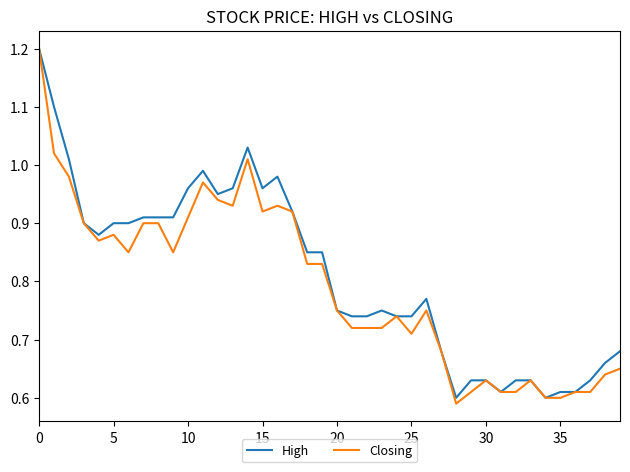

Count the number of categories in the chart.

40